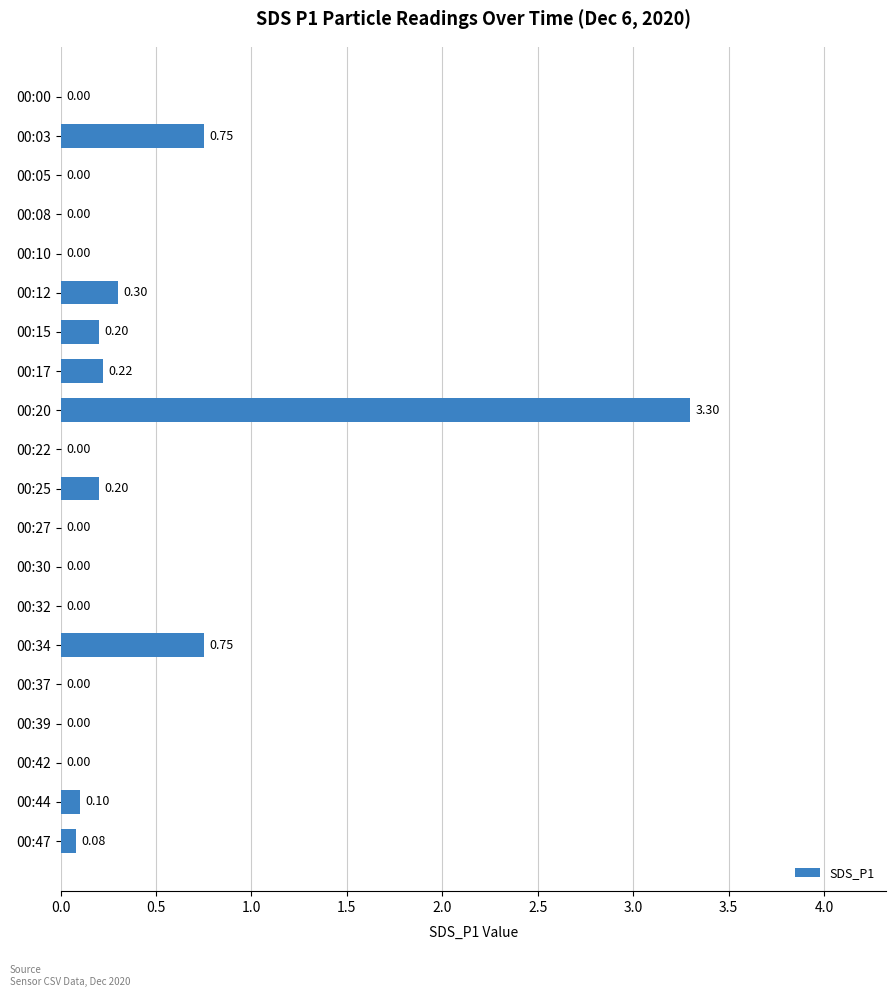

How many positive values are there?

9